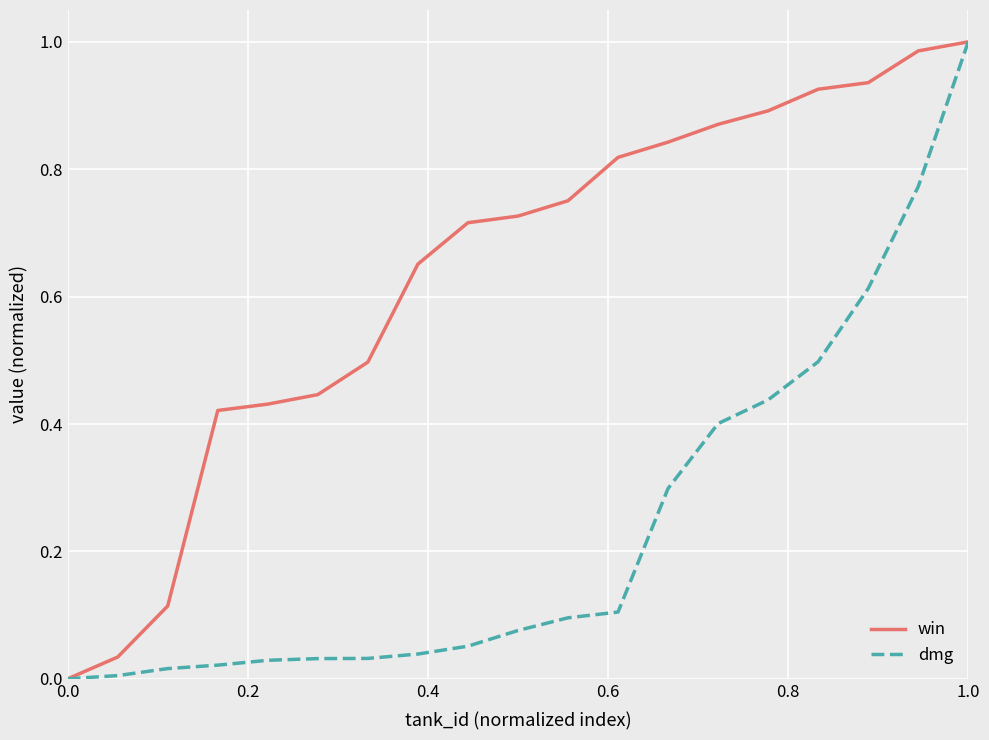

Which series has the largest total across all categories?

win